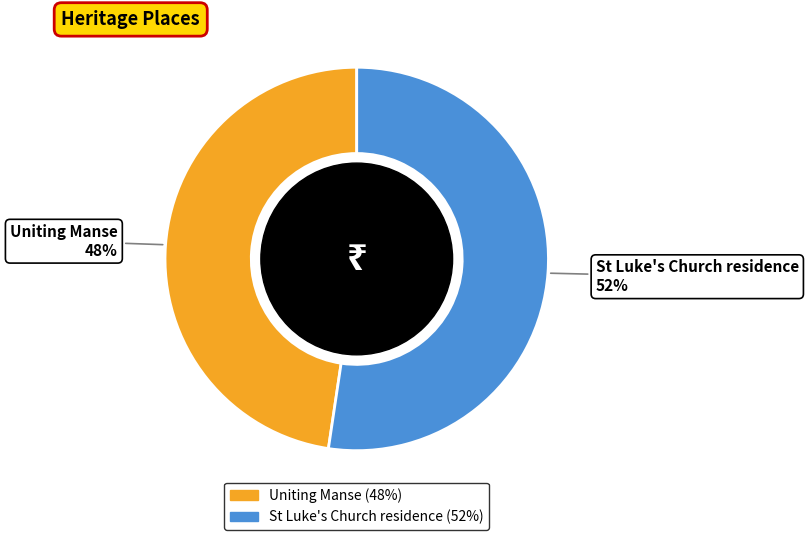

Which has a higher value, St Luke's Church residence or Uniting Manse?

St Luke's Church residence